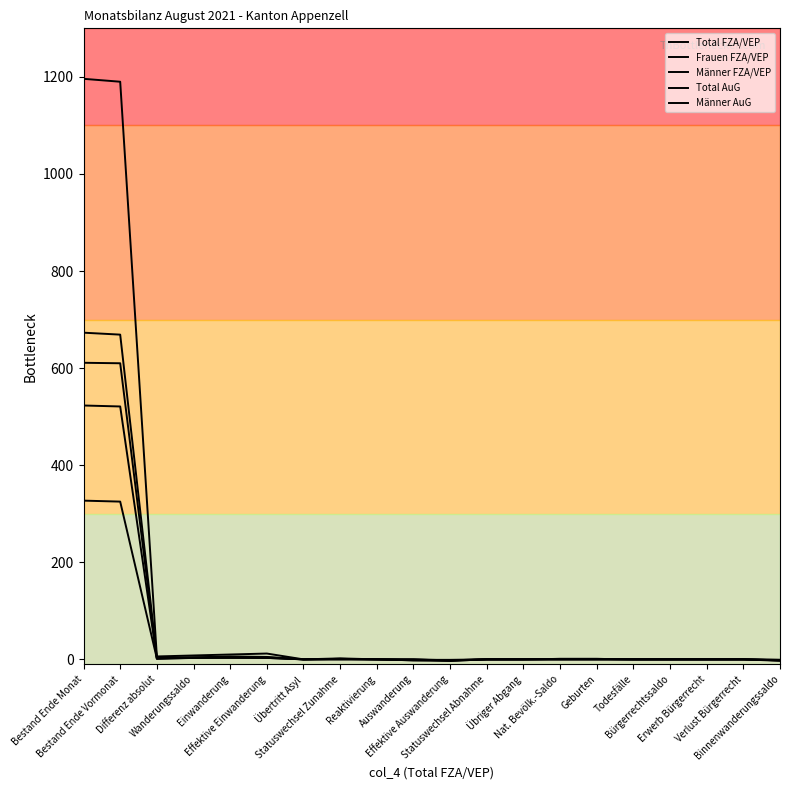

Which category has the lowest value across all series?

Effektive Auswanderung